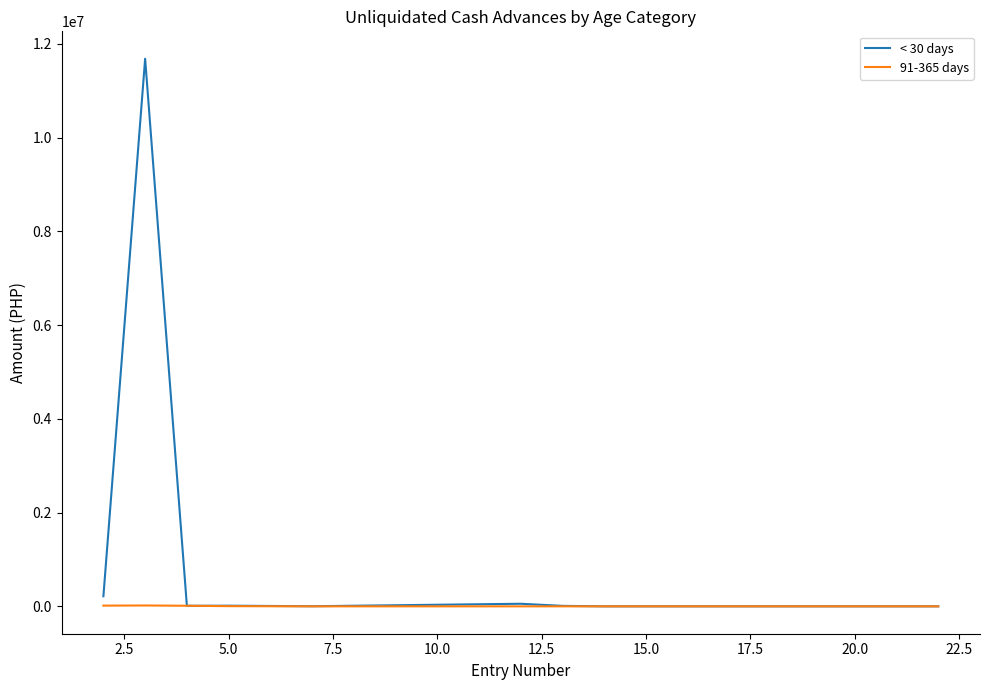

True or false: 91-365 days has more than 0 interior local peaks.

True